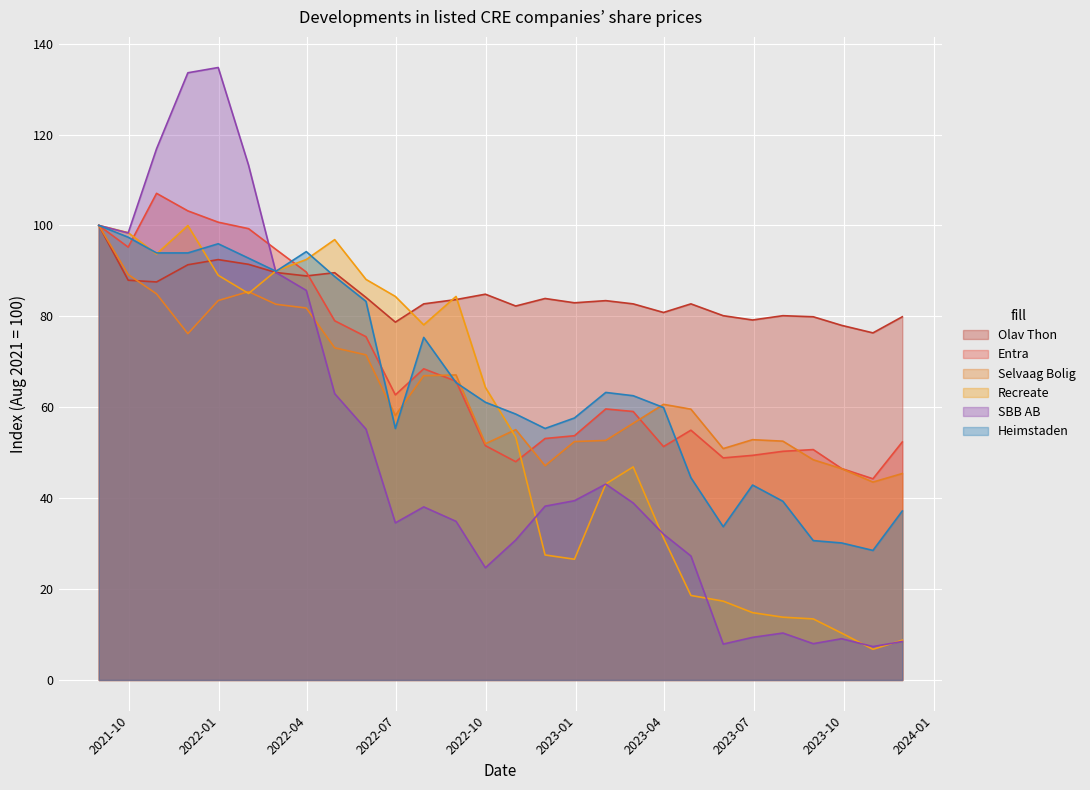

What is the label of the 24th point from the right?

2021-12-31